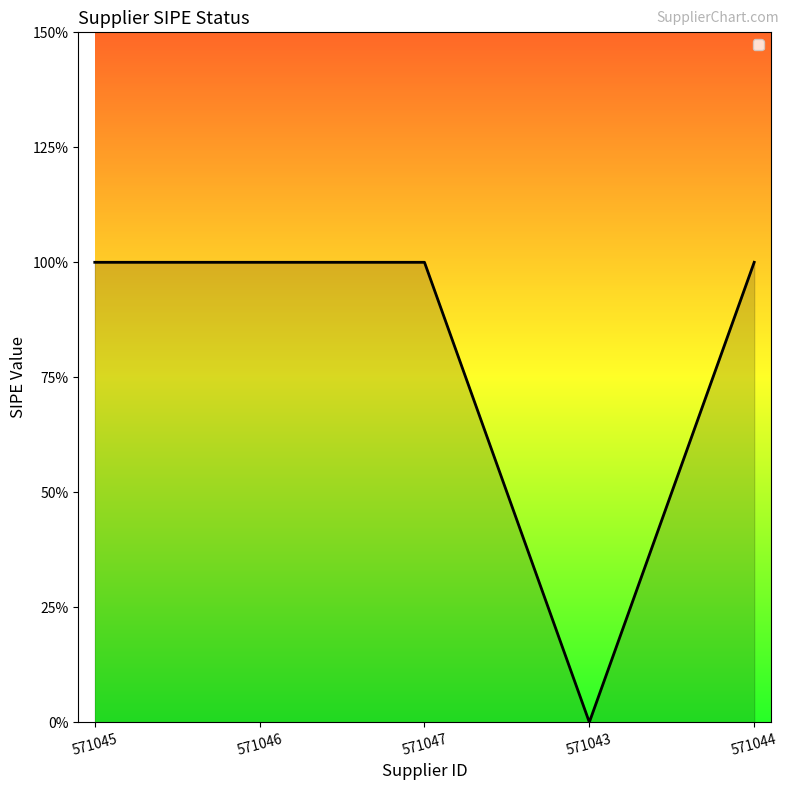

Reading left to right, transcribe all the data shown in this chart.

1	1	1	0	1